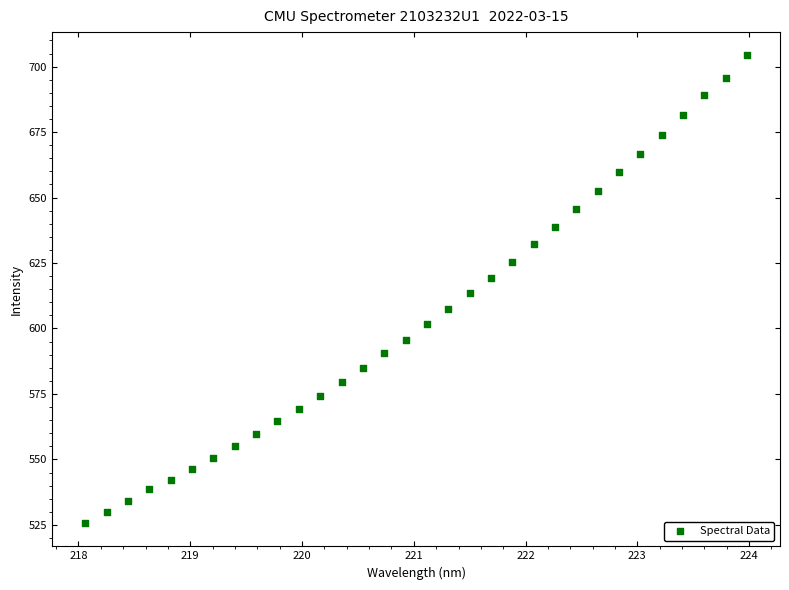

What is the range of Y values (max minus min)?

178.5